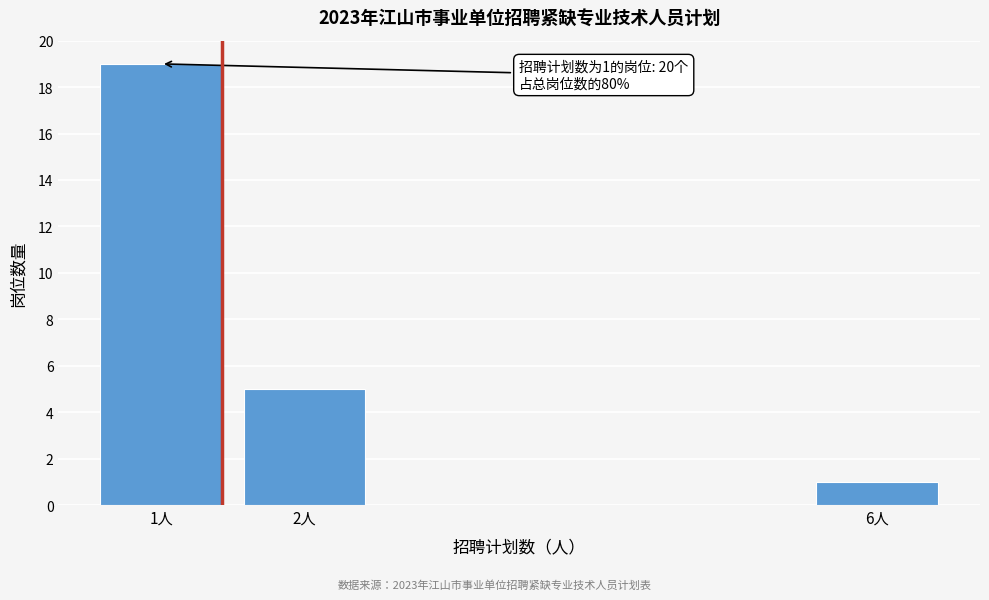

Reading left to right, transcribe all the data shown in this chart.

19	5	1